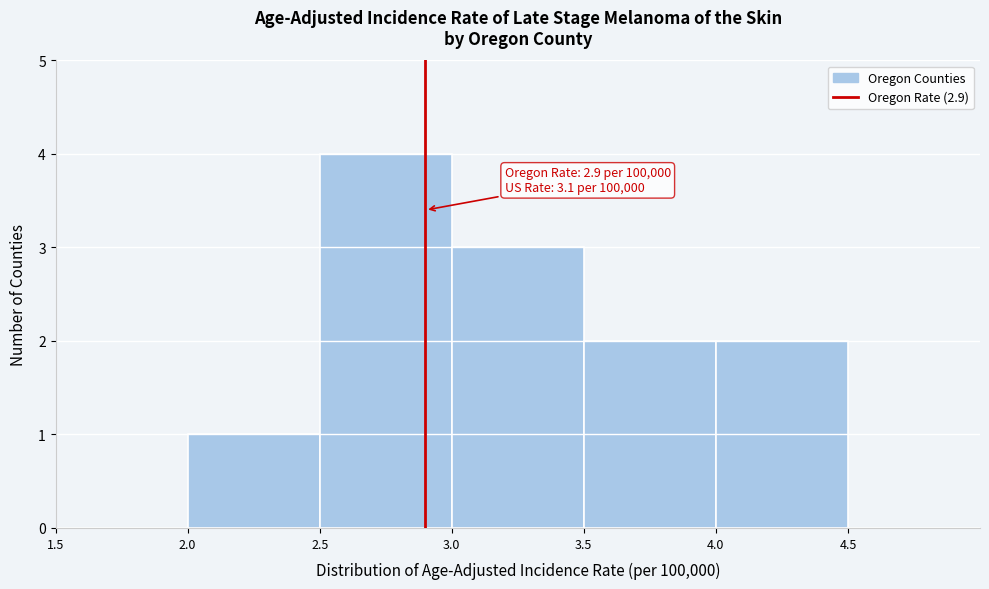

Which range on the x-axis has the tallest bar?

2.5 to 3.0